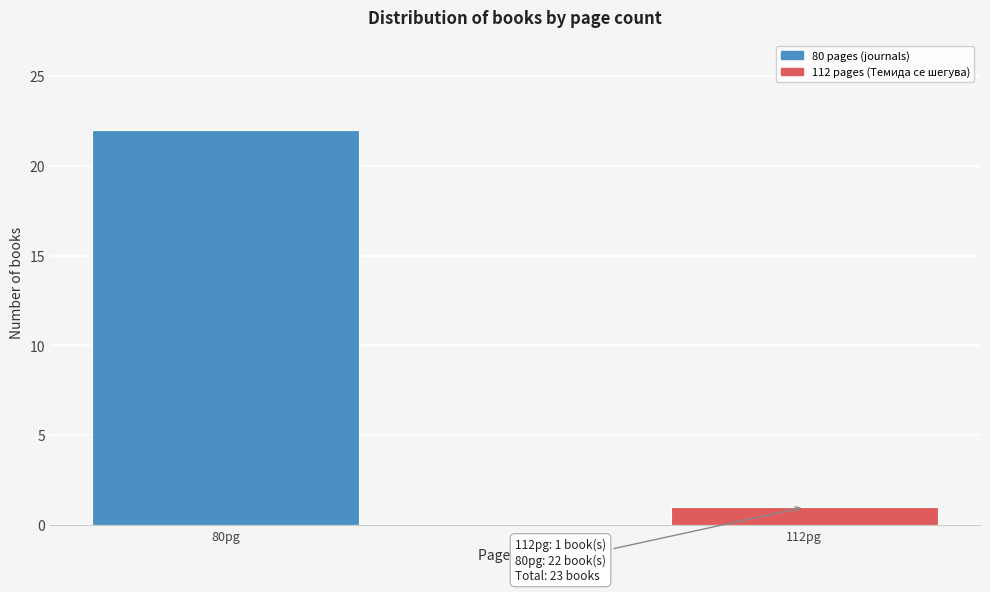

Reading right to left, transcribe all the data shown in this chart.

1	22